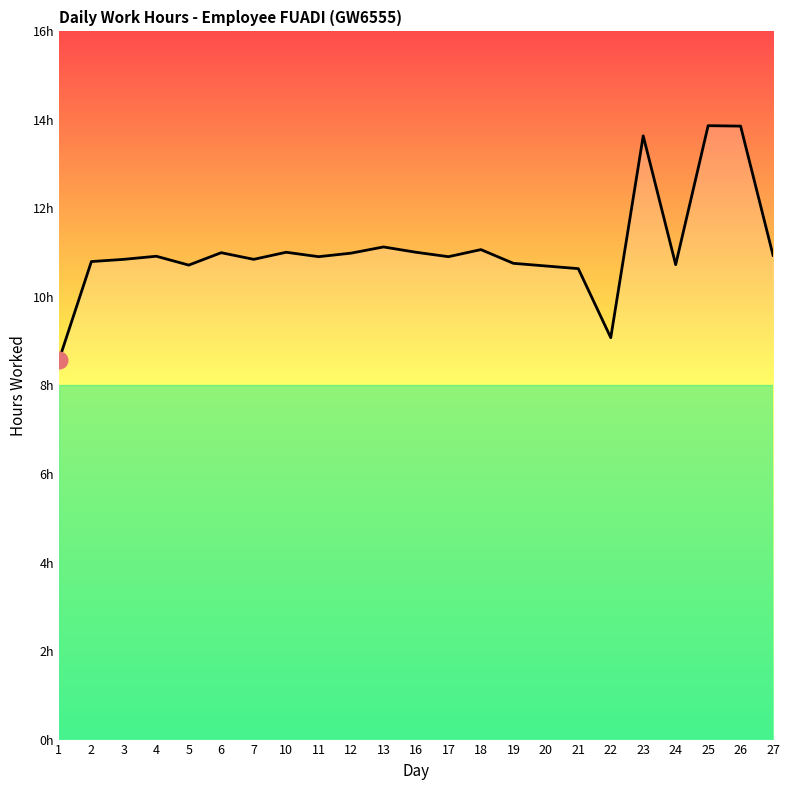

Which label corresponds to the largest value in the chart?

25